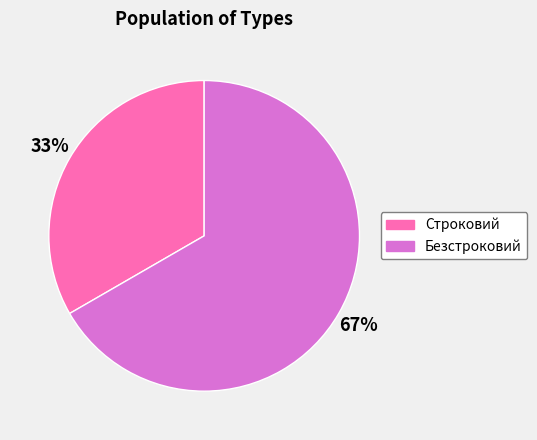

Is the sum of Безстроковий and Строковий greater than half?

Yes